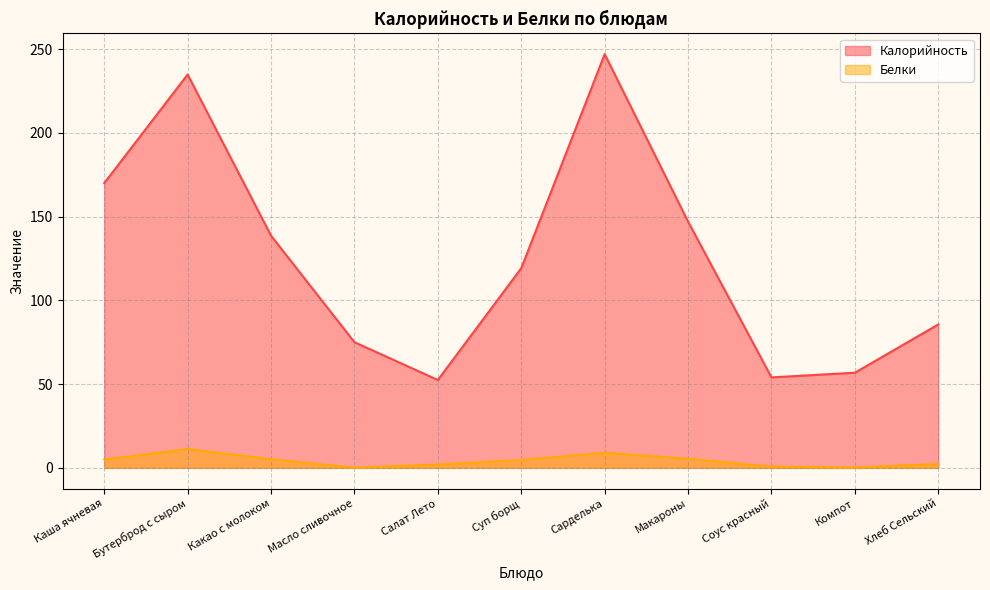

What is the approximate value of Калорийность at Суп борщ?

119.2